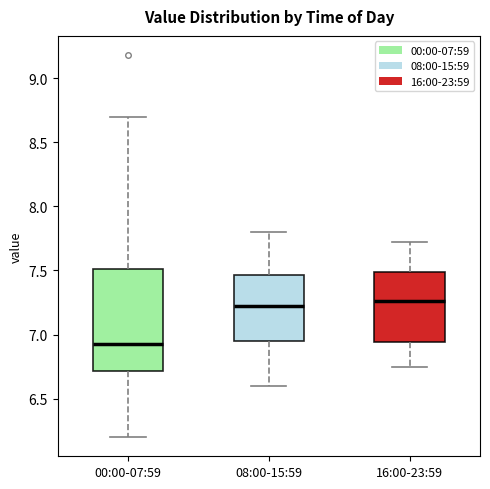

Reading left to right, transcribe this box plot: for each box, give where its median line is, the range the box spans, and where its two whiskers end, as read against the y-axis. The values are not printed on the chart, so give them approximately, as read against the axis.

00:00-07:59: median 6.95, box 6.70 to 7.50, whiskers 6.20 to 8.70
08:00-15:59: median 7.25, box 6.95 to 7.45, whiskers 6.60 to 7.80
16:00-23:59: median 7.25, box 6.95 to 7.50, whiskers 6.75 to 7.70